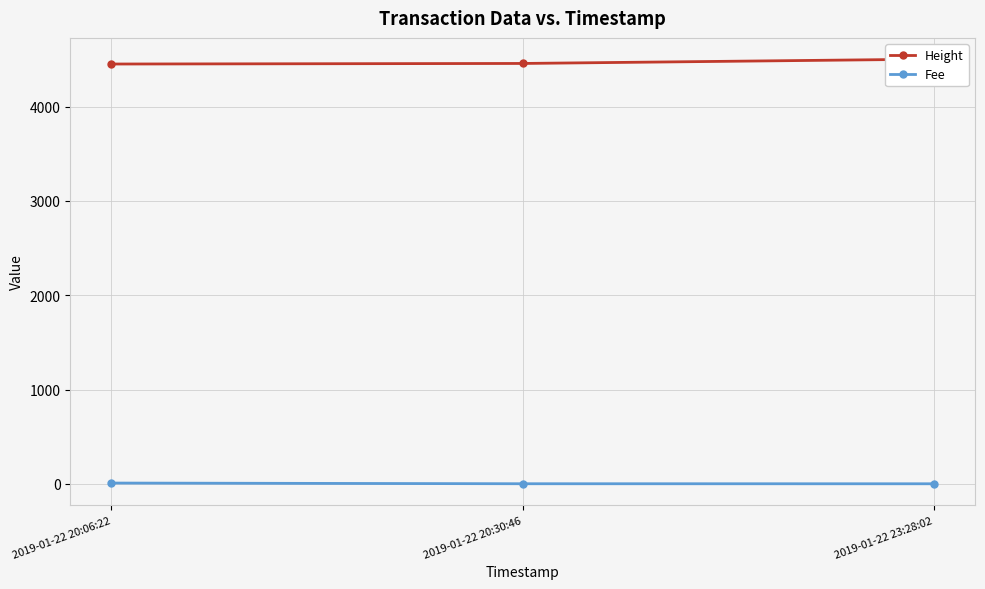

At which label is Fee closest to 3?

2019-01-22 20:30:46